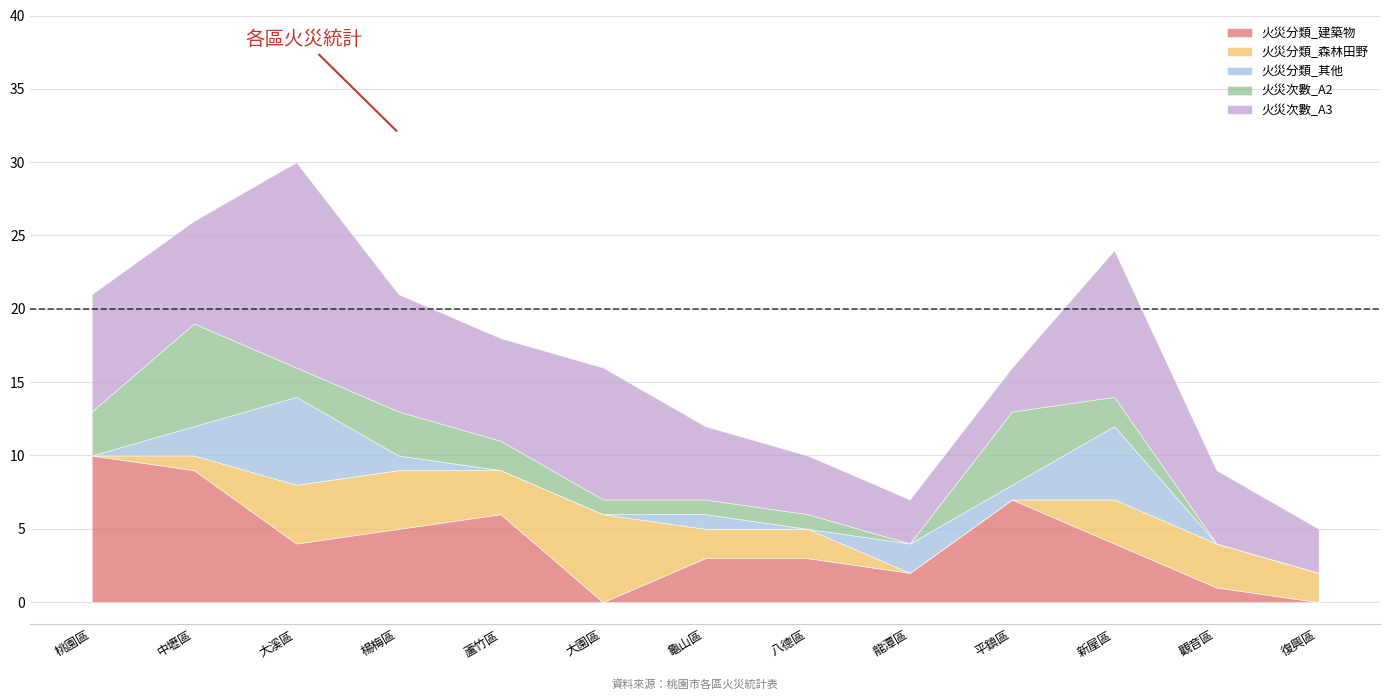

At which category does the chart reach its peak across all series?

大溪區